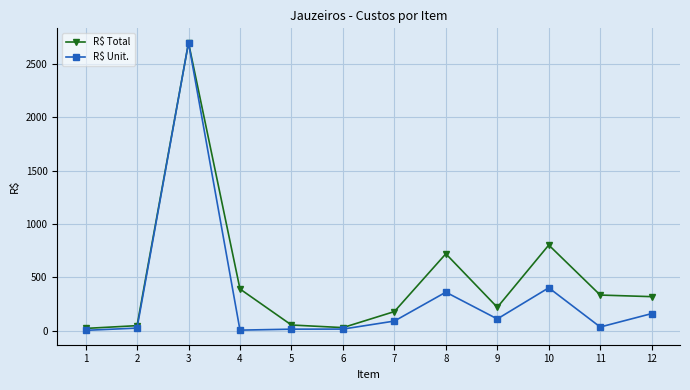

What is the average value of the R$ Unit. series?

325.6